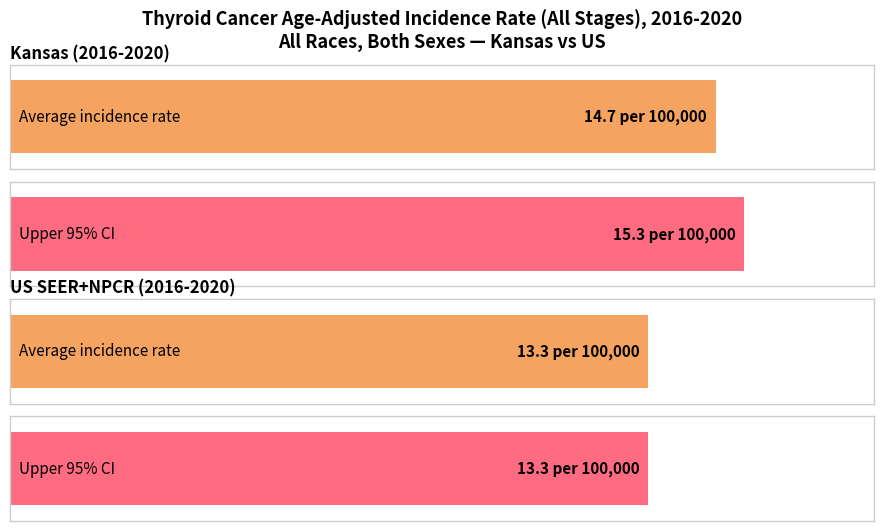

Which category has the highest value in the Upper 95% CI series?

Kansas